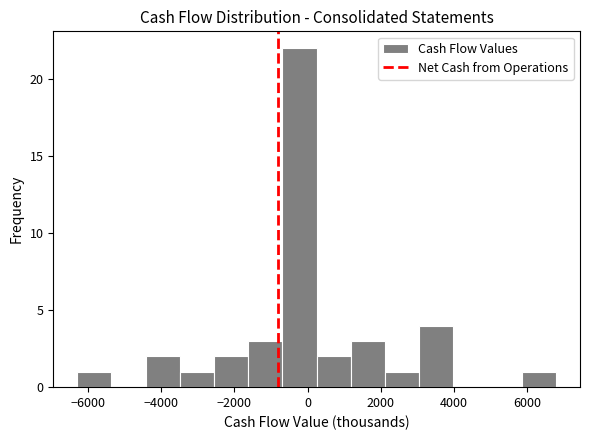

Reading left to right, list every bar in this chart as the range it spans on the x-axis followed by its height. Neither the bar edges nor the heights are printed on the chart, so give them approximately, as read against the axes.

-6200 to -5400: 1
-5400 to -4400: 0
-4400 to -3400: 2
-3400 to -2600: 1
-2600 to -1600: 2
-1600 to -600: 3
-600 to 200: 22
200 to 1200: 2
1200 to 2200: 3
2200 to 3000: 1
3000 to 4000: 4
4000 to 5000: 0
5000 to 5800: 0
5800 to 6800: 1